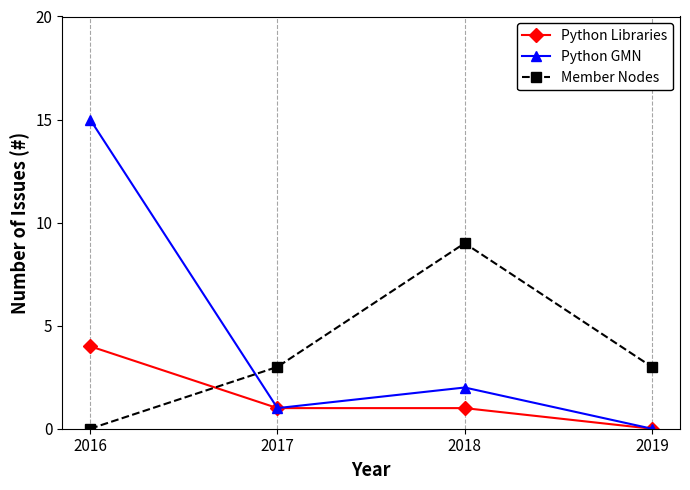

What is the difference between the Python GMN values at 2017 and 2016?

14